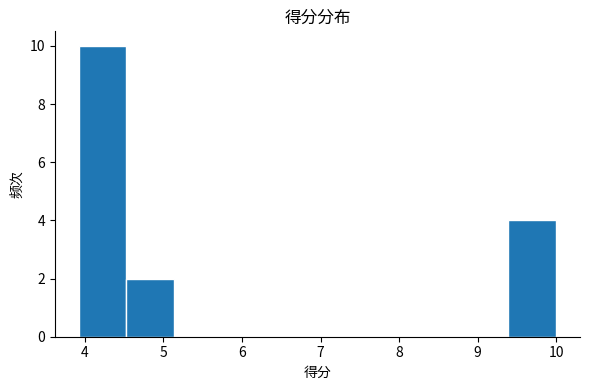

Reading left to right, transcribe this chart: for each bar, give the range it covers on the x-axis and its height. Neither the bar edges nor the heights are printed on the chart, so give them approximately, as read against the axes.

3.9 to 4.5: 10
4.5 to 5.1: 2
5.1 to 5.7: 0
5.7 to 6.4: 0
6.4 to 7.0: 0
7.0 to 7.6: 0
7.6 to 8.2: 0
8.2 to 8.8: 0
8.8 to 9.4: 0
9.4 to 10.0: 4